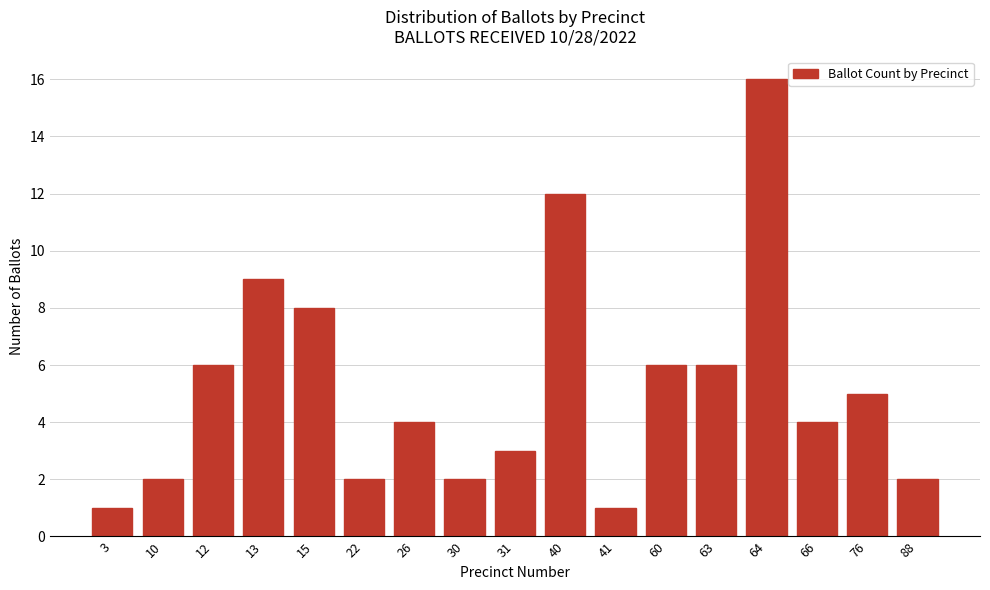

Reading left to right, what are all the values shown in this chart?

1	2	6	9	8	2	4	2	3	12	1	6	6	16	4	5	2